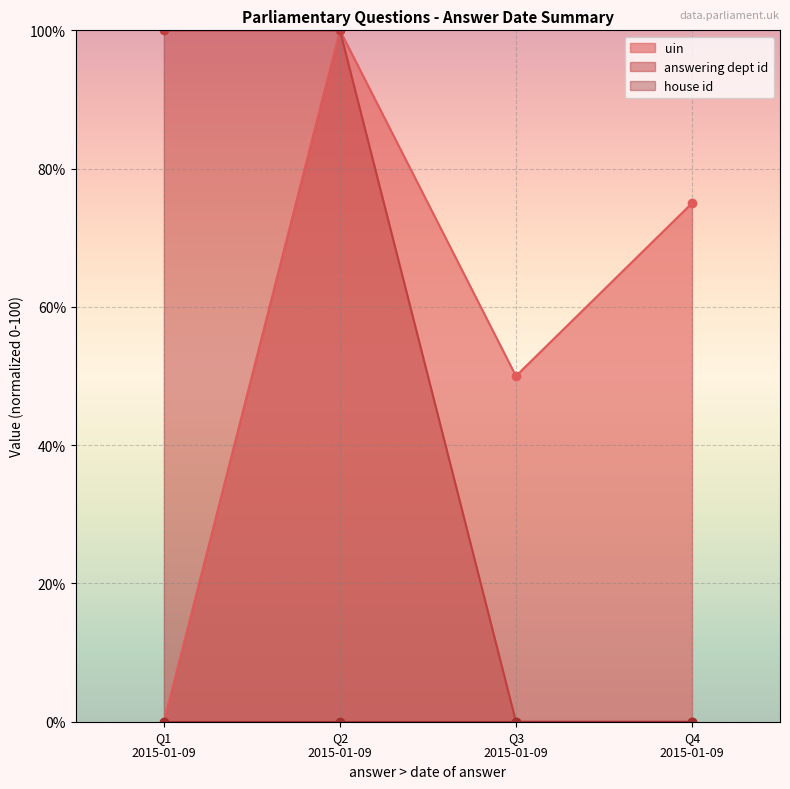

How many data points in uin are above 74?

2